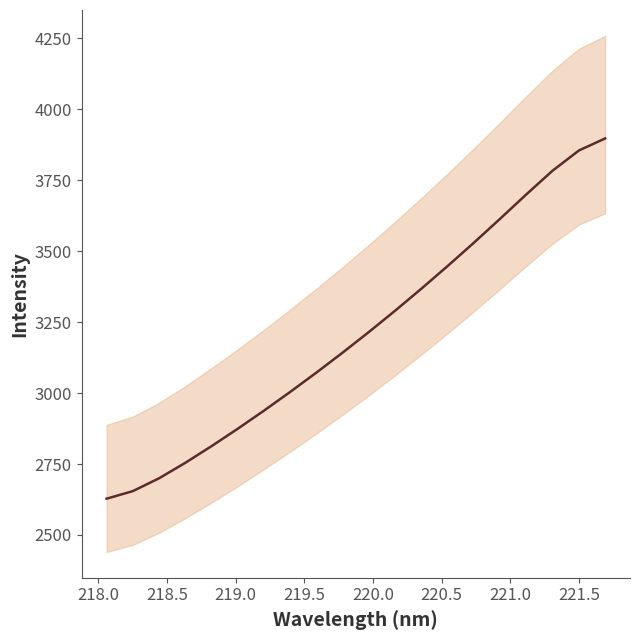

Is this an area chart (filled region under the line)?

No